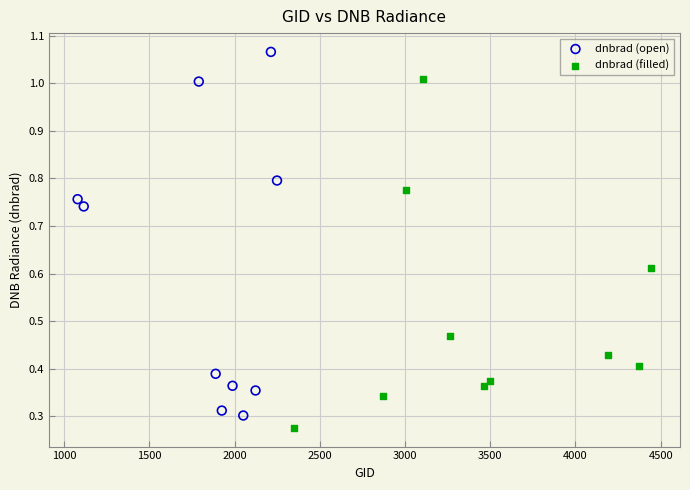

What are all the series names shown in the legend?

dnbrad (open), dnbrad (filled)